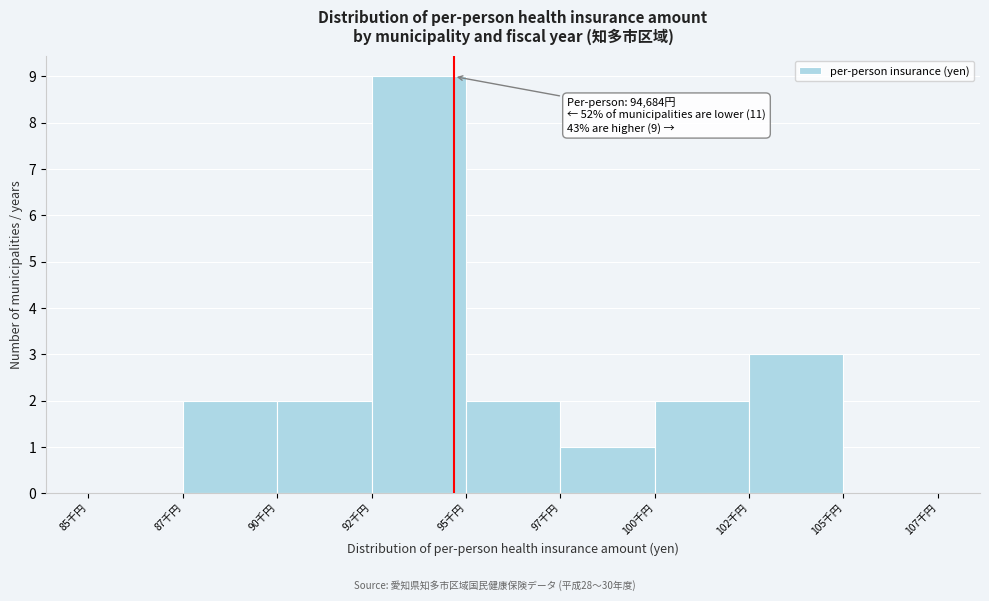

Reading left to right, what are all the values shown in this chart?

85千円=0	87千円=2	90千円=2	92千円=9	95千円=2	97千円=1	100千円=2	102千円=3	105千円=0